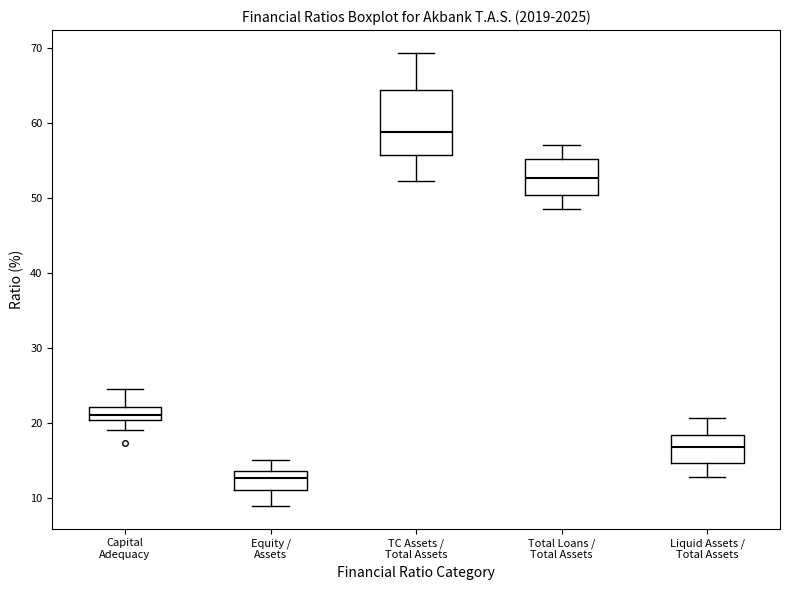

Which box has the lowest median line?

Equity / Assets